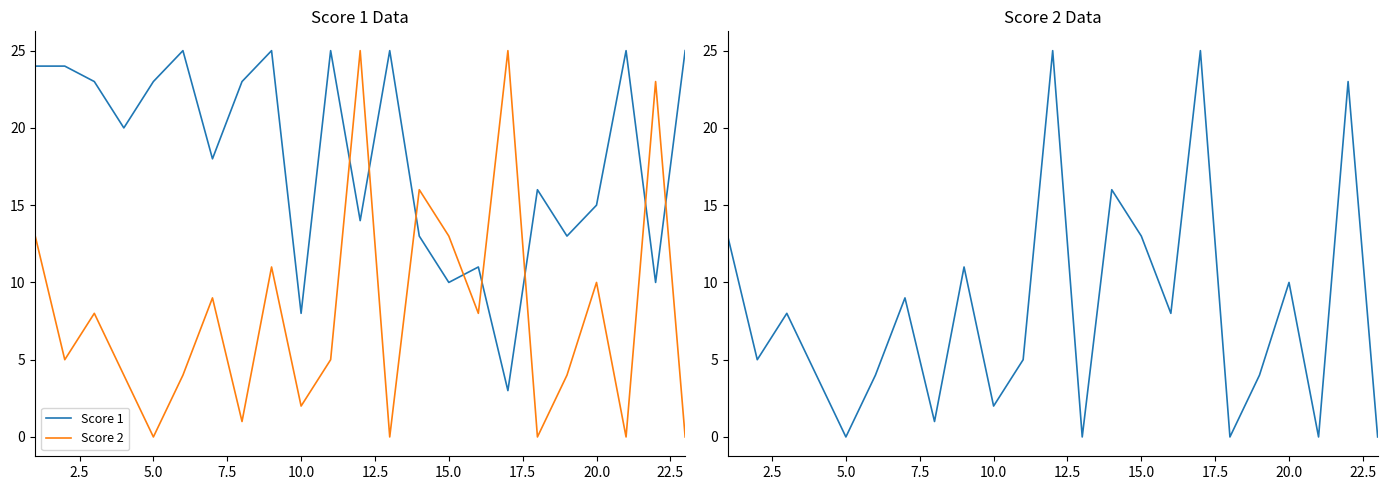

How many interior local valleys does the Score 1 series have?

8